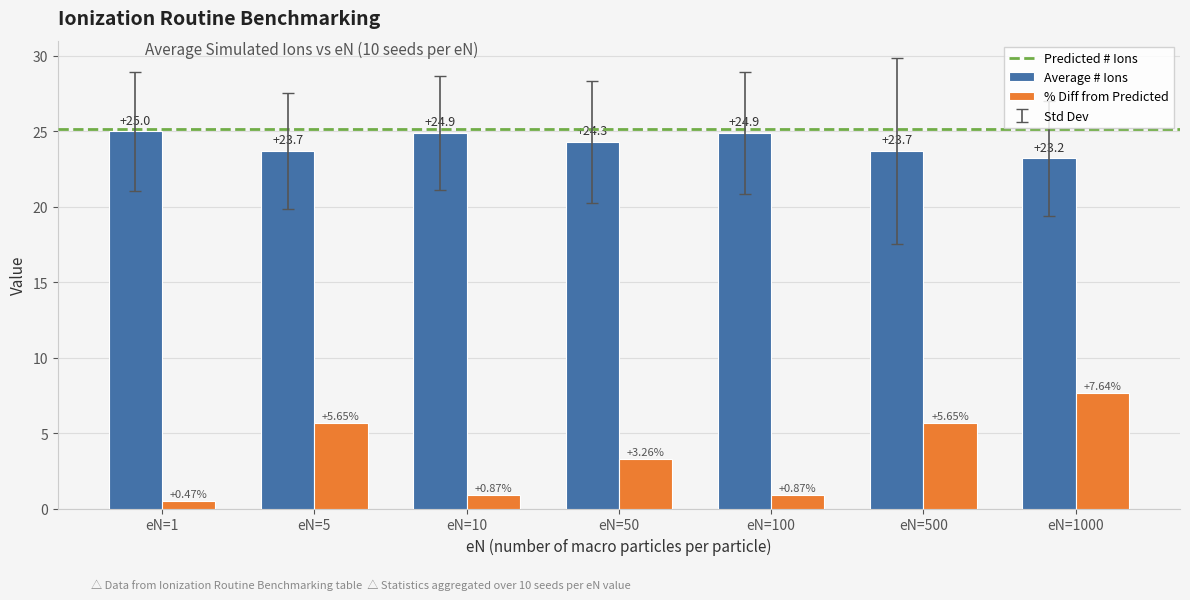

Which series has the largest range (max minus min)?

% Diff from Predicted